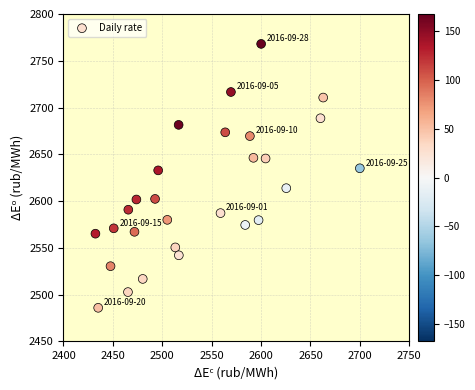

What is the range of X values (max minus min)?

267.7